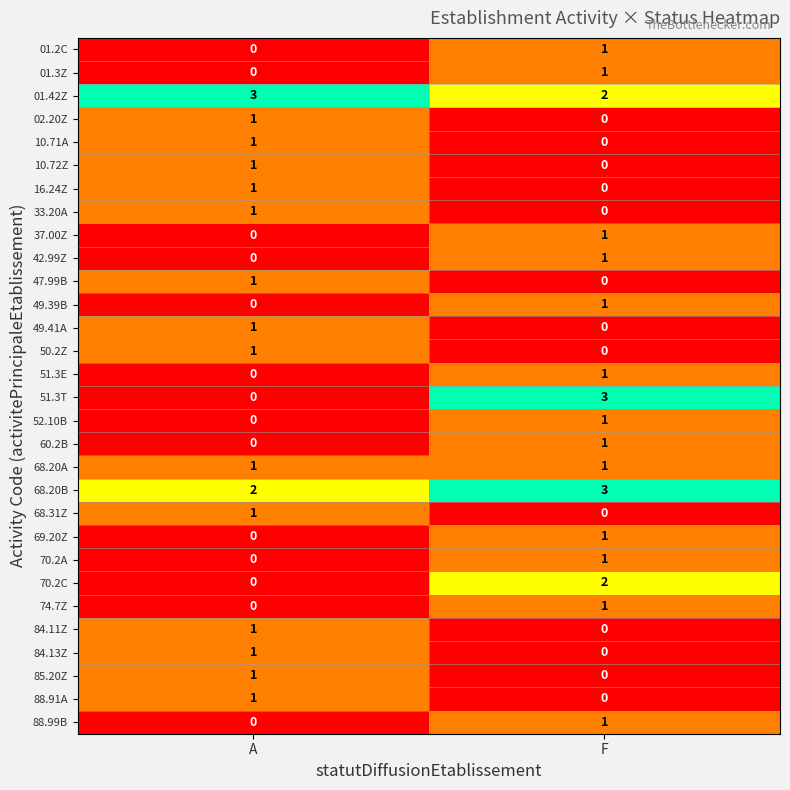

What is the greatest value displayed?

3